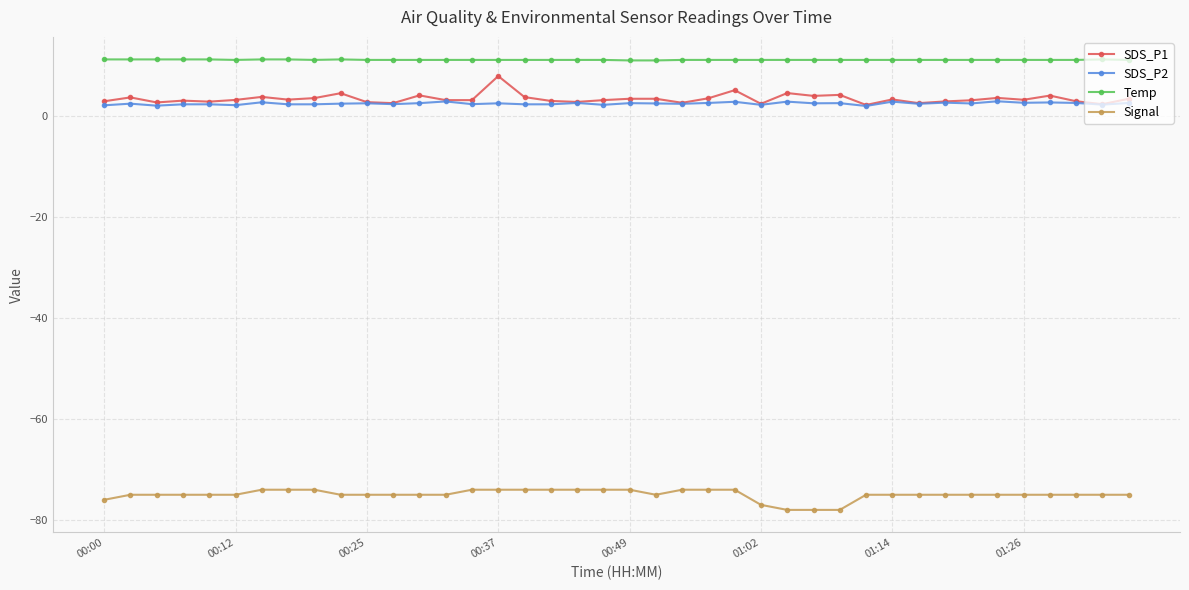

What is the difference between the maximum and minimum values in the SDS_P2 series?

0.9